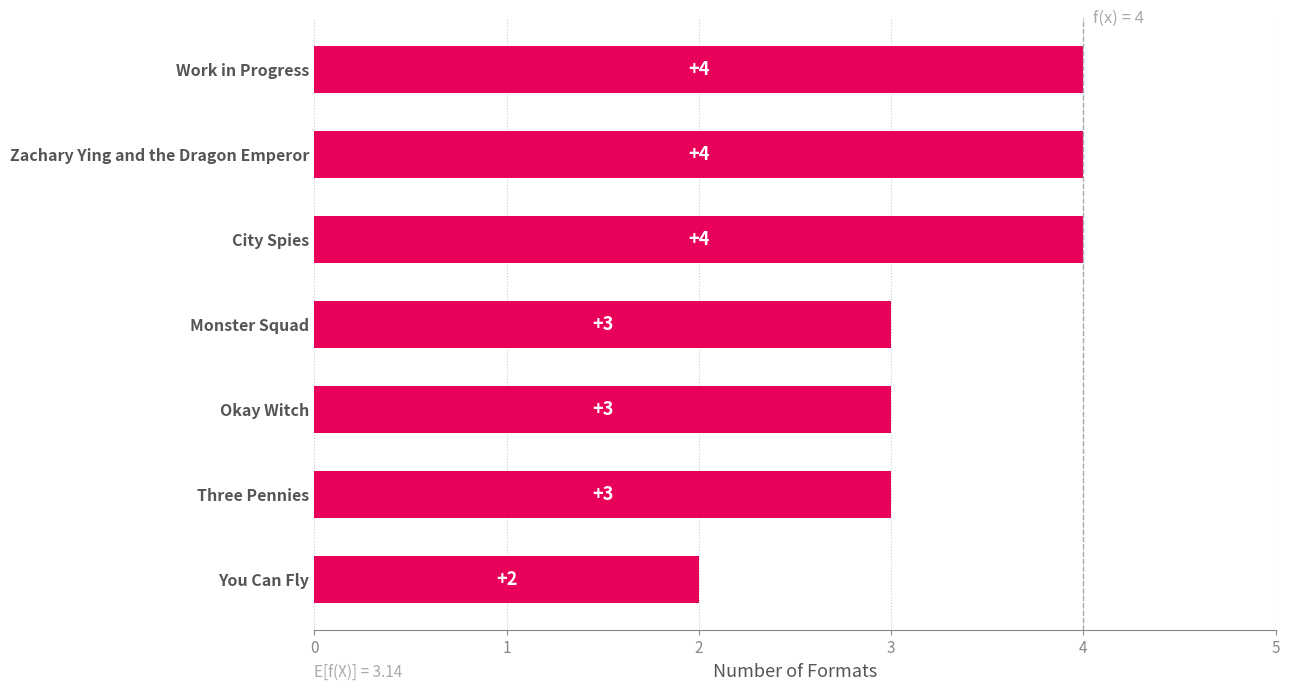

What is the label of the 4th bar from the top?

Monster Squad